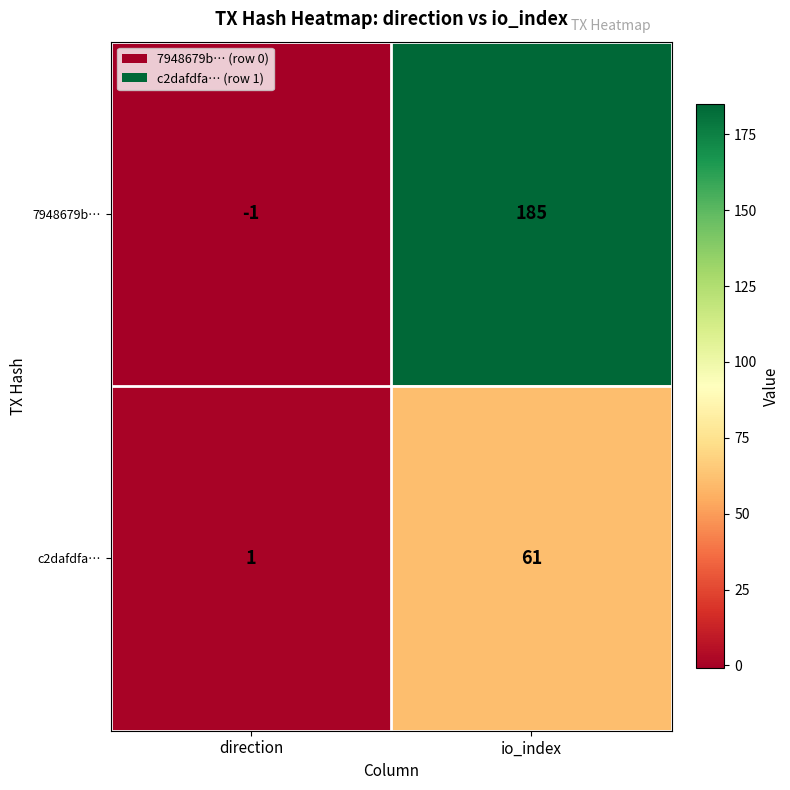

What is the greatest value displayed?

185